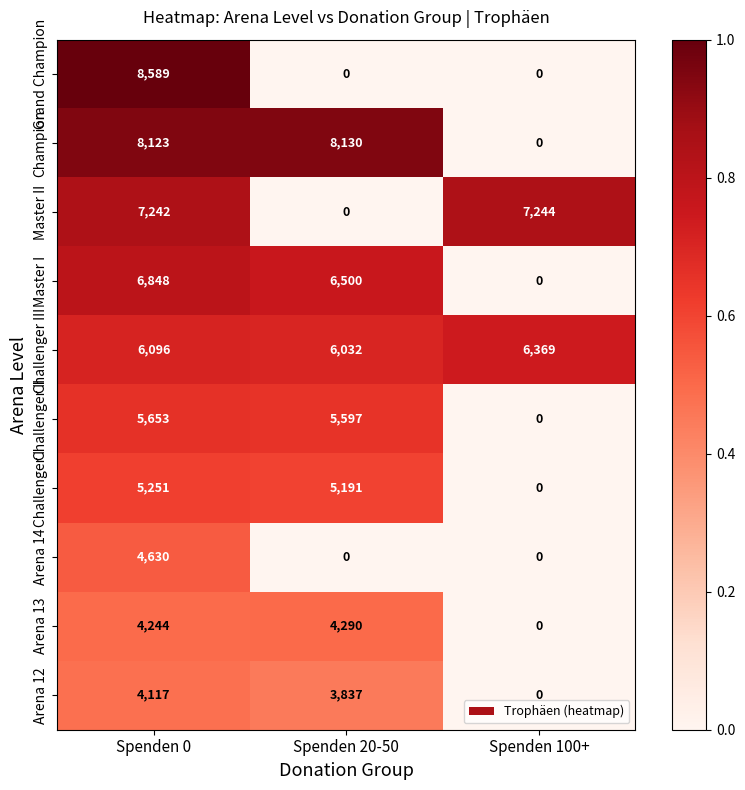

List the series in order of their peak value, lowest first.

Arena 12, Arena 13, Arena 14, Challenger I, Challenger II, Challenger III, Master I, Master II, Champion, Grand Champion